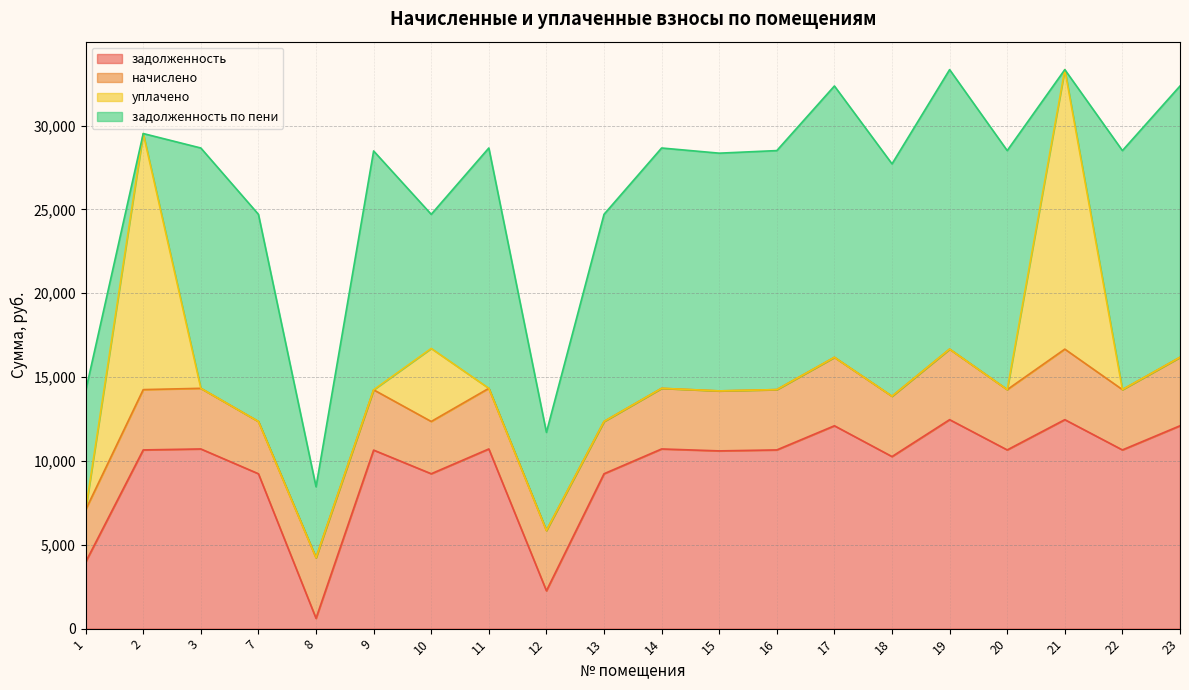

Which series has the largest total across all categories?

задолженность по пени